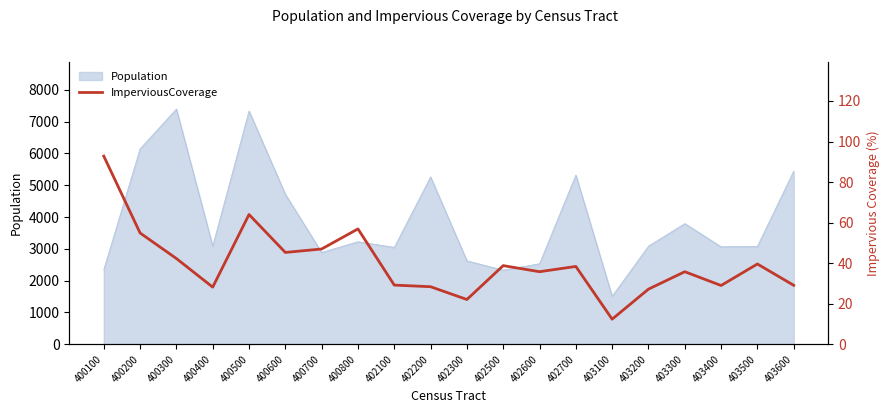

The value of Population at 400100 is 2348. True or false?

True